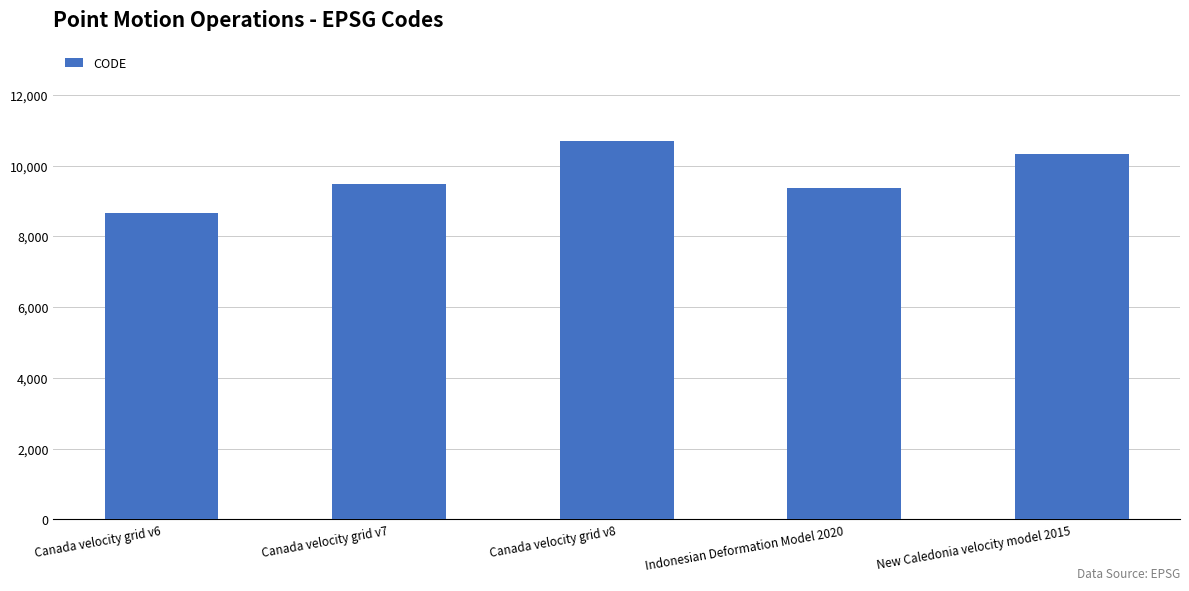

What position from the left is Canada velocity grid v7?

2